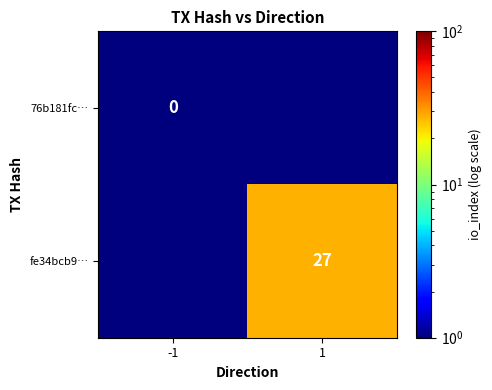

True or false: fe34bcb9… has a value of 27.0 at 1.

True